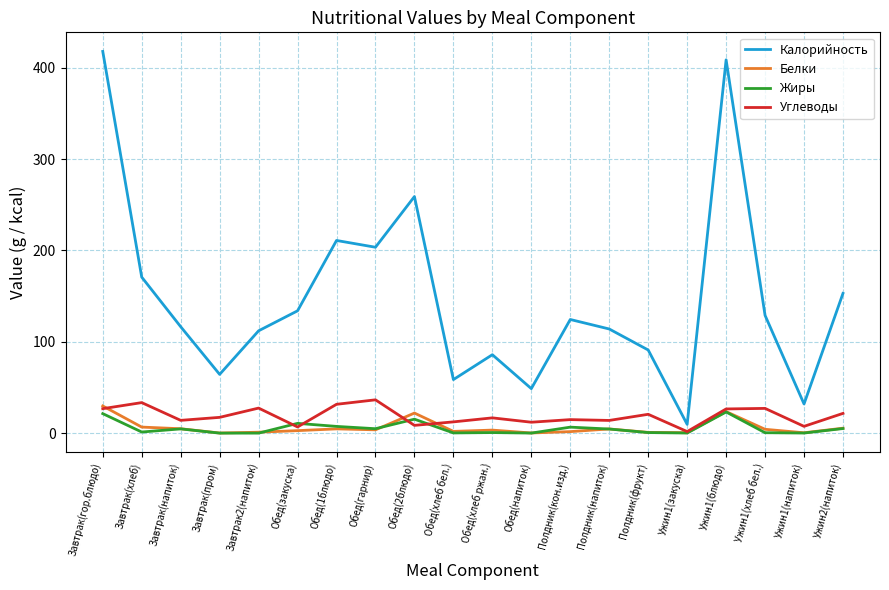

How many series are shown in this chart?

4